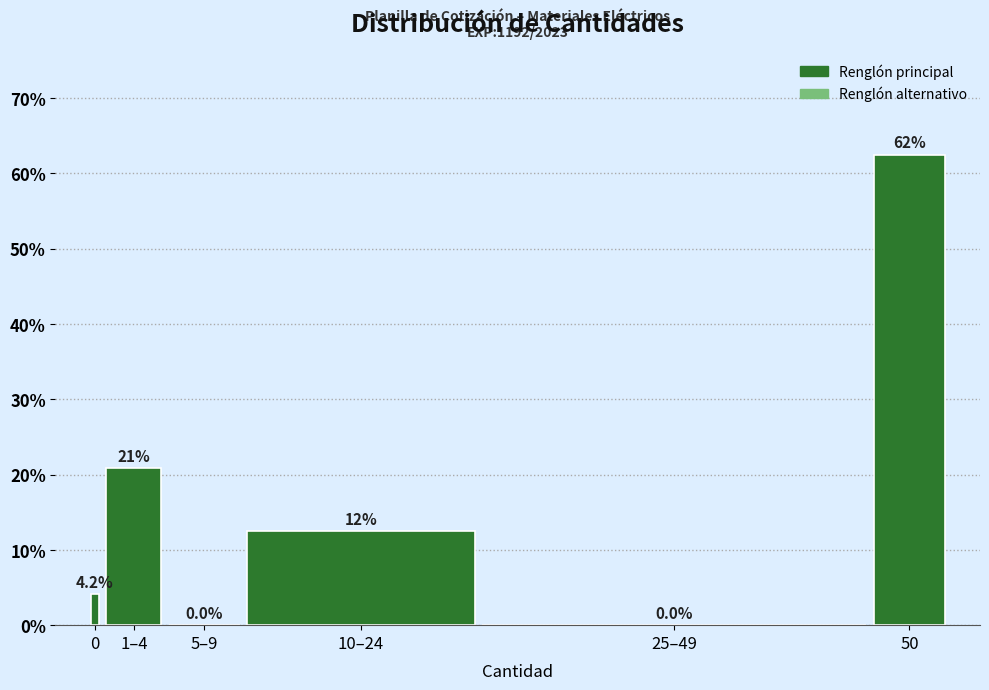

Reading right to left, extract all data points from this chart.

50=62.5	25–49=0.0	10–24=12.5	5–9=0.0	1–4=20.8	0=4.2